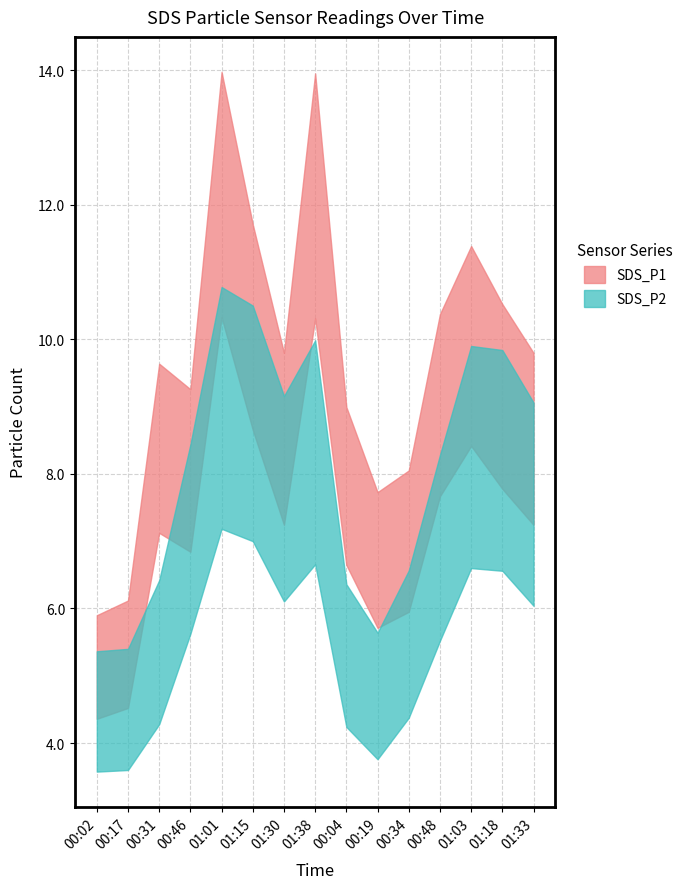

Reading right to left, what are all the values shown in this chart?

SDS_P1: 8.5	9.2	9.9	9.0	7.0	6.7	7.8	12.1	8.5	10.2	12.2	8.1	8.4	5.3	5.1
SDS_P2: 7.5	8.2	8.2	6.9	5.5	4.7	5.3	8.3	7.6	8.8	9.0	7.0	5.3	4.5	4.5